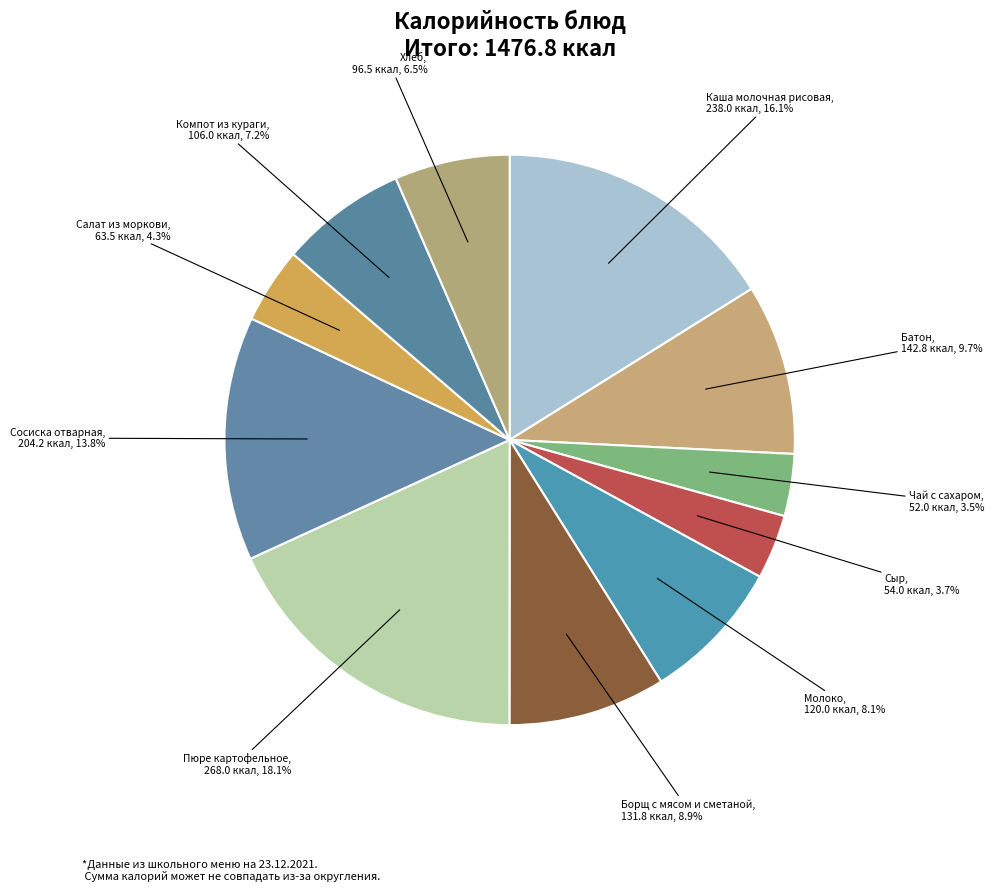

To the nearest percent, what is the difference between the Сыр and Батон slice percentages?

6%